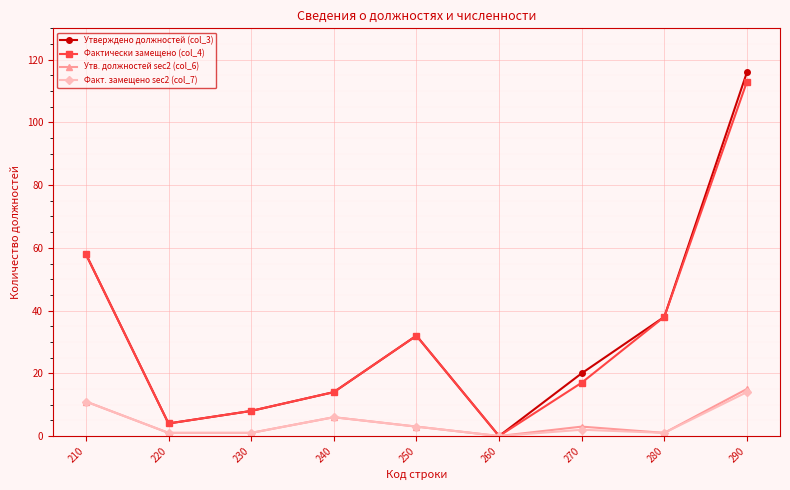

List the labels in order of Фактически замещено (col_4) value, largest first.

290, 210, 280, 250, 270, 240, 230, 220, 260